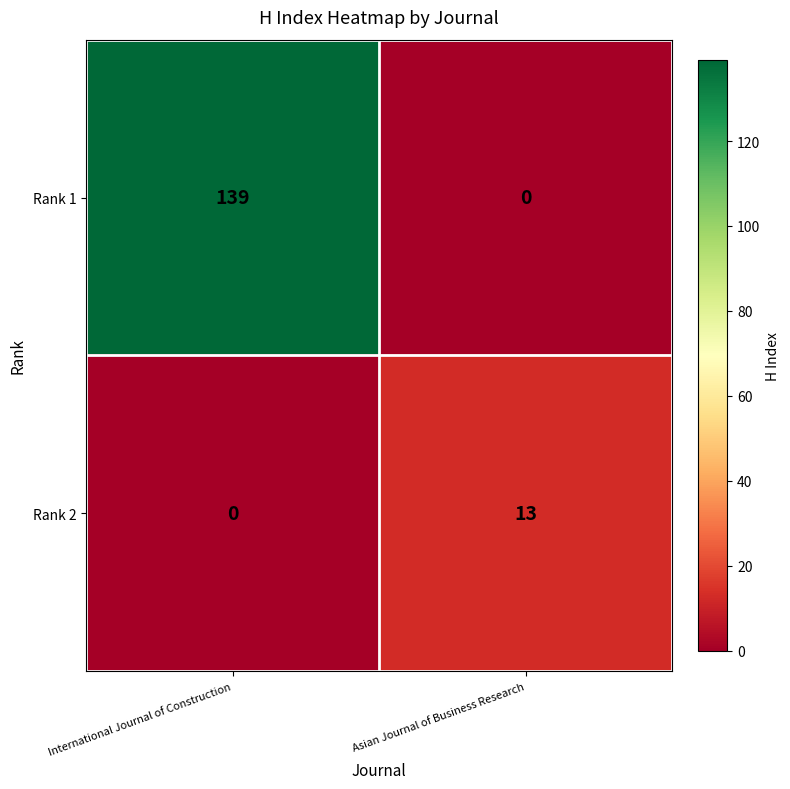

Reading left to right, list all the values displayed in this chart.

Rank 1: International Journal of Construction=139	Asian Journal of Business Research=0
Rank 2: International Journal of Construction=0	Asian Journal of Business Research=13